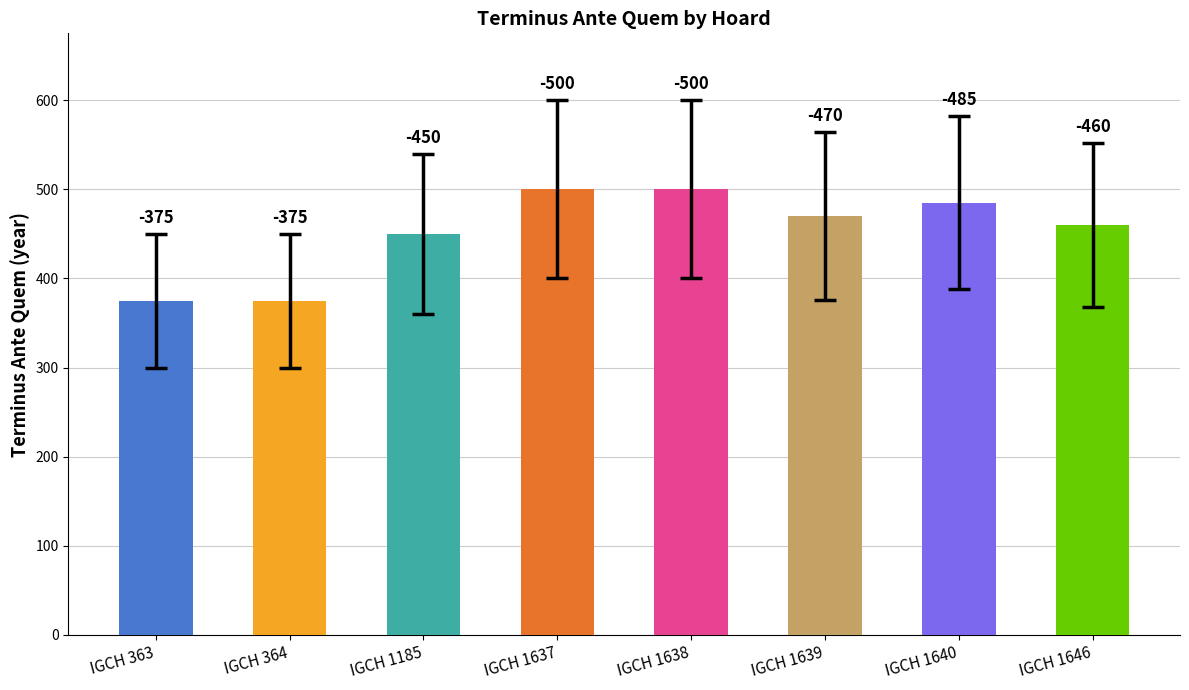

What is the smallest value displayed?

375